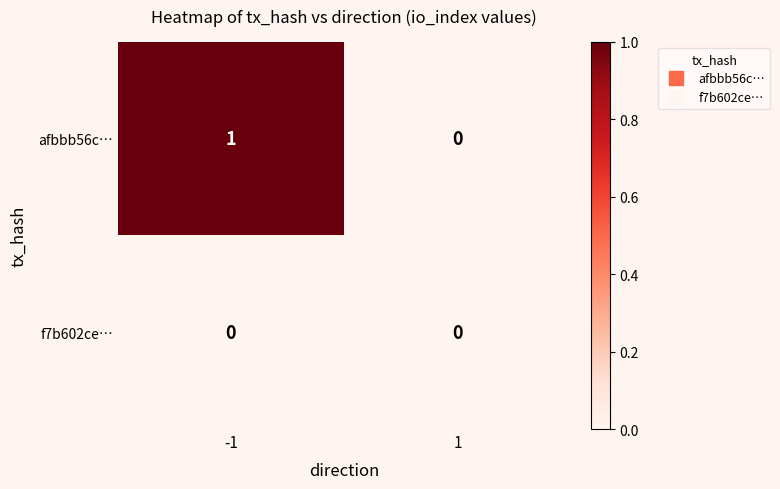

List the series in order of their peak value, lowest first.

f7b602ce…, afbbb56c…